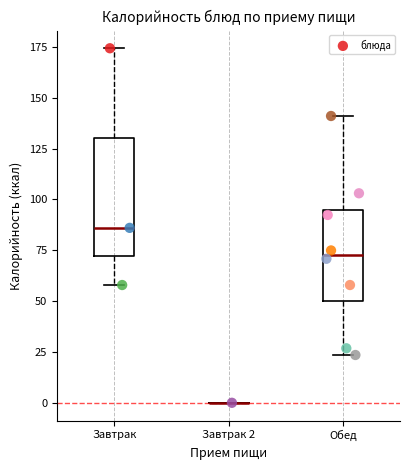

What is the range of X values (max minus min)?

2.2